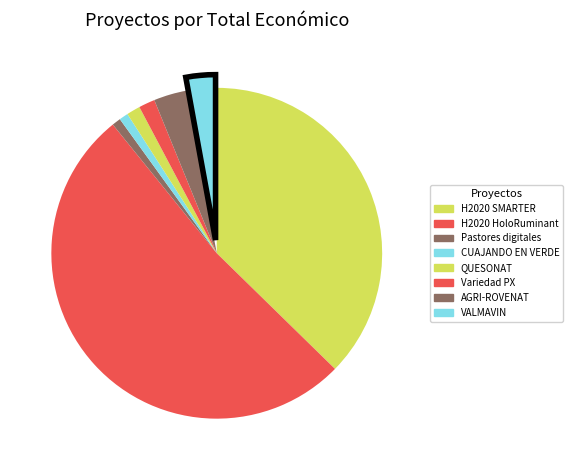

What is the change in value from H2020 SMARTER to VALMAVIN?

-6458911